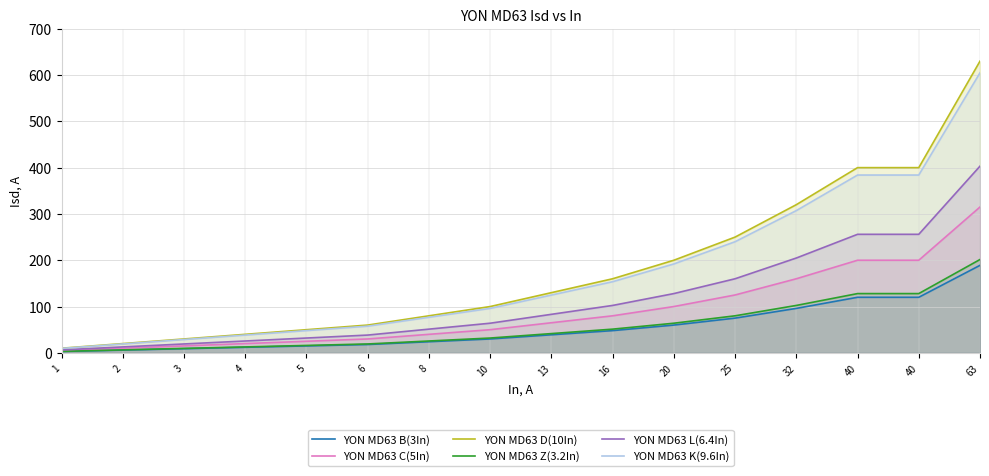

Where is YON MD63 C(5In) nearest to the value 160?

32